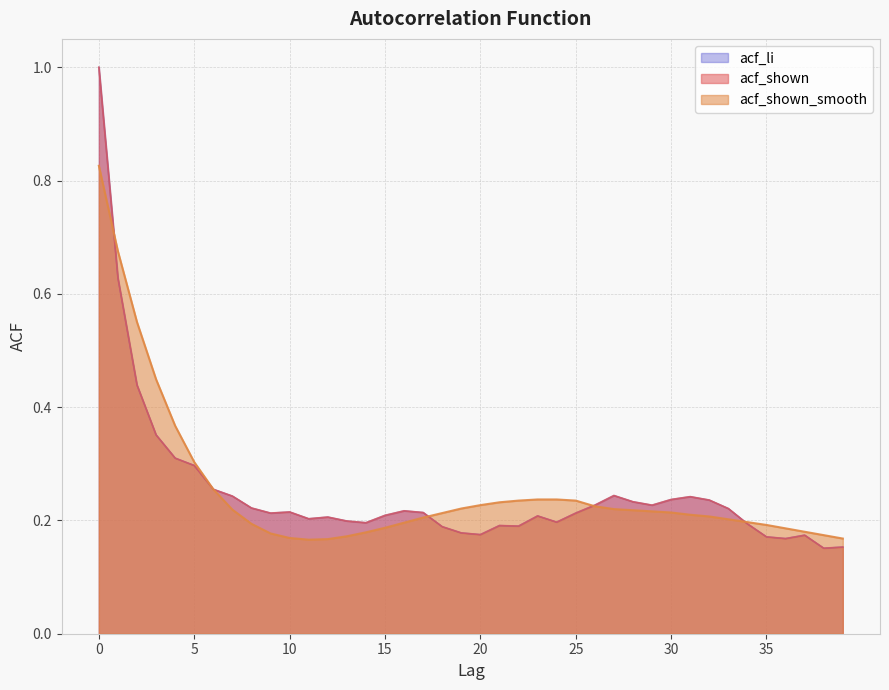

What is the difference between the acf_shown values at 31 and 1?

0.4